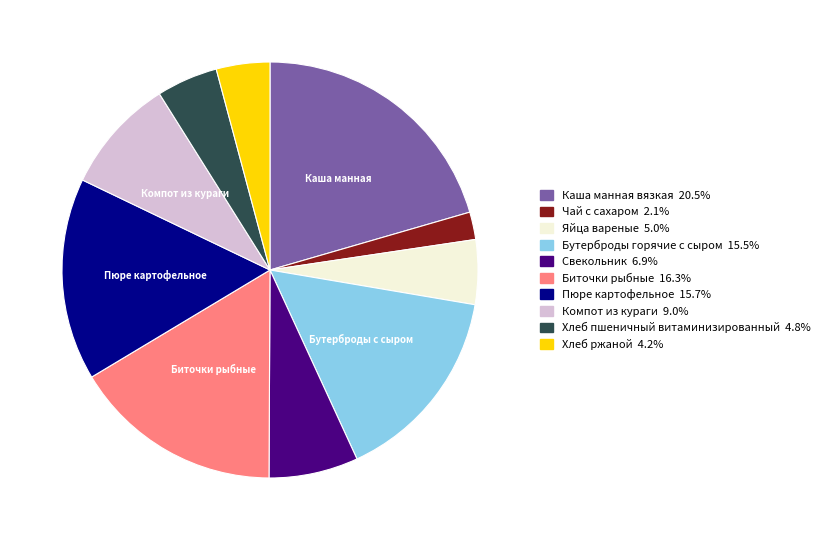

Combined, do Каша манная вязкая and Бутерброды горячие с сыром account for over 50%?

No